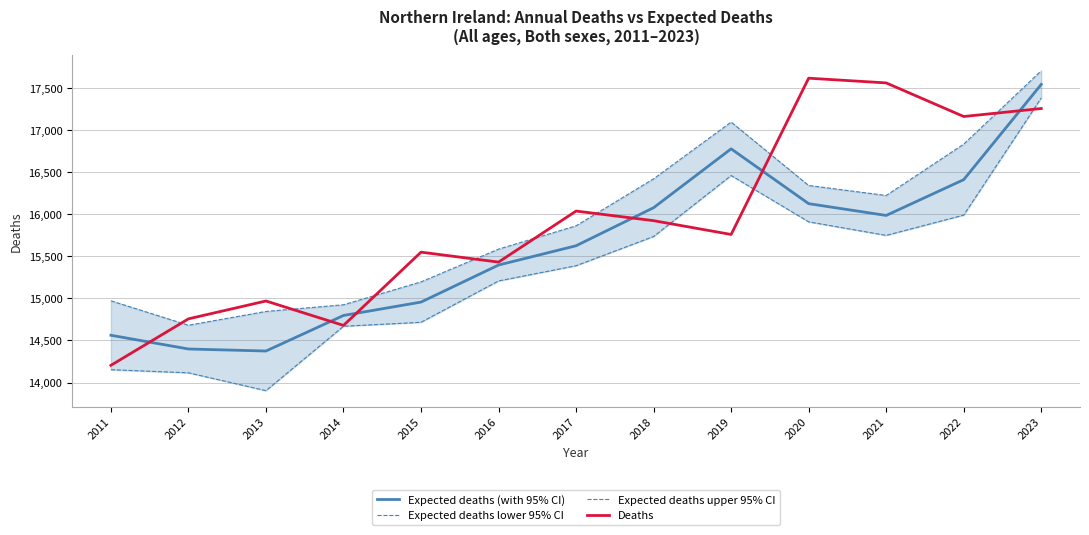

At which label does Expected deaths (with 95% CI) reach its minimum?

2013